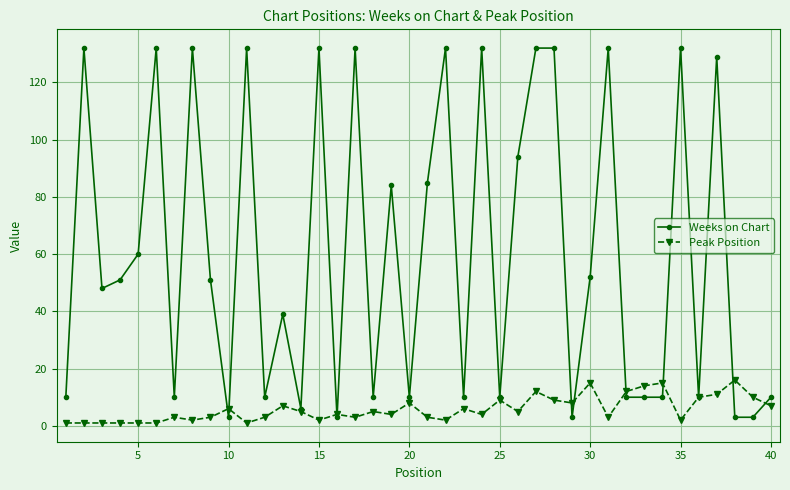

Which series has the widest spread of values?

Weeks on Chart